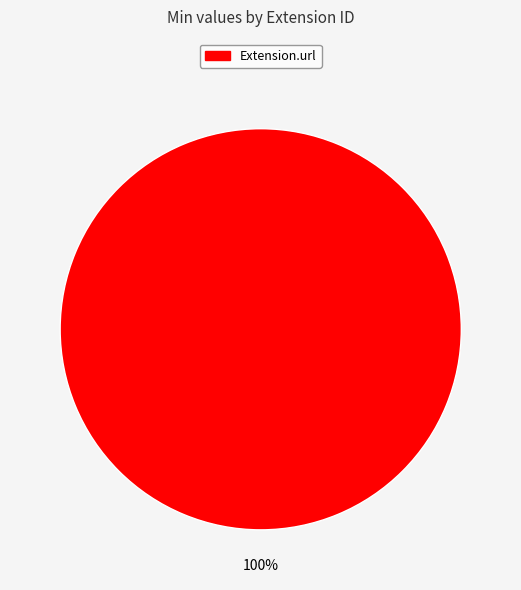

Does any single category account for the majority?

Yes